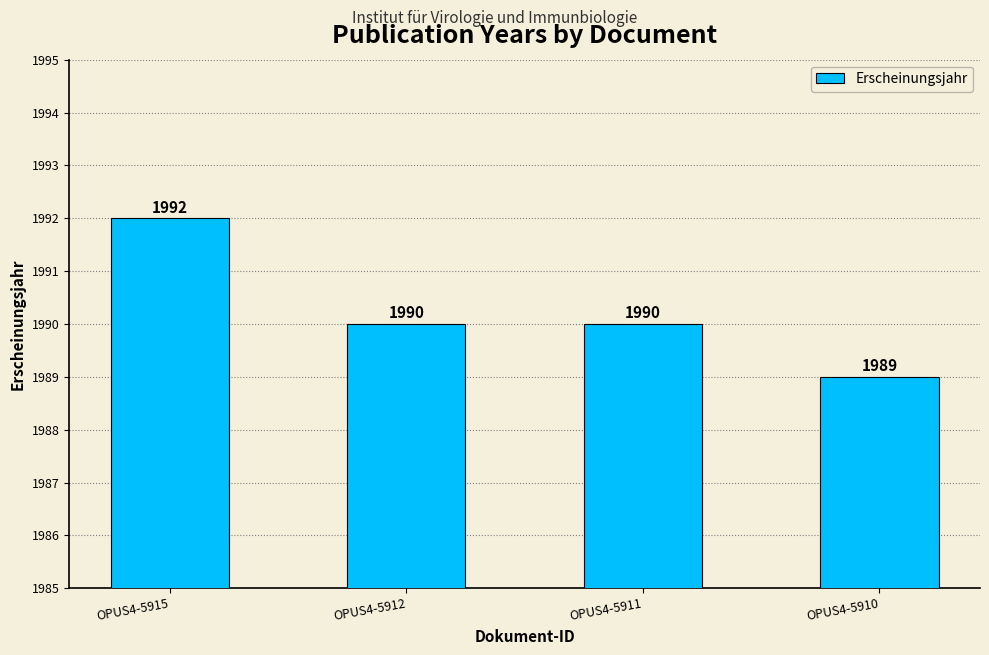

What is the minimum value shown in the chart?

1989